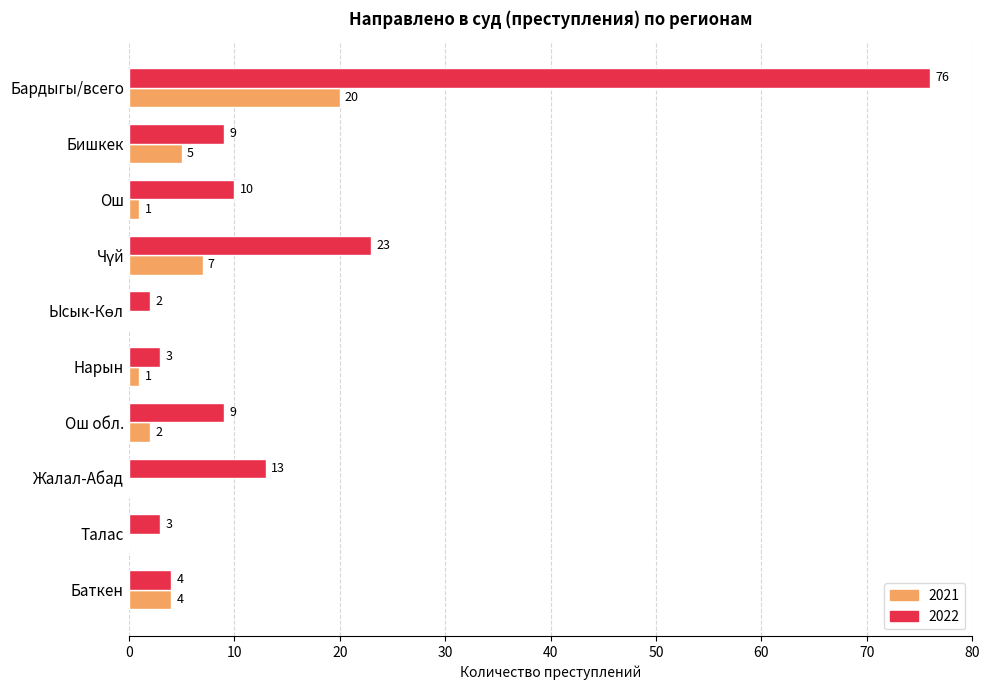

Which series has the largest range (max minus min)?

2022